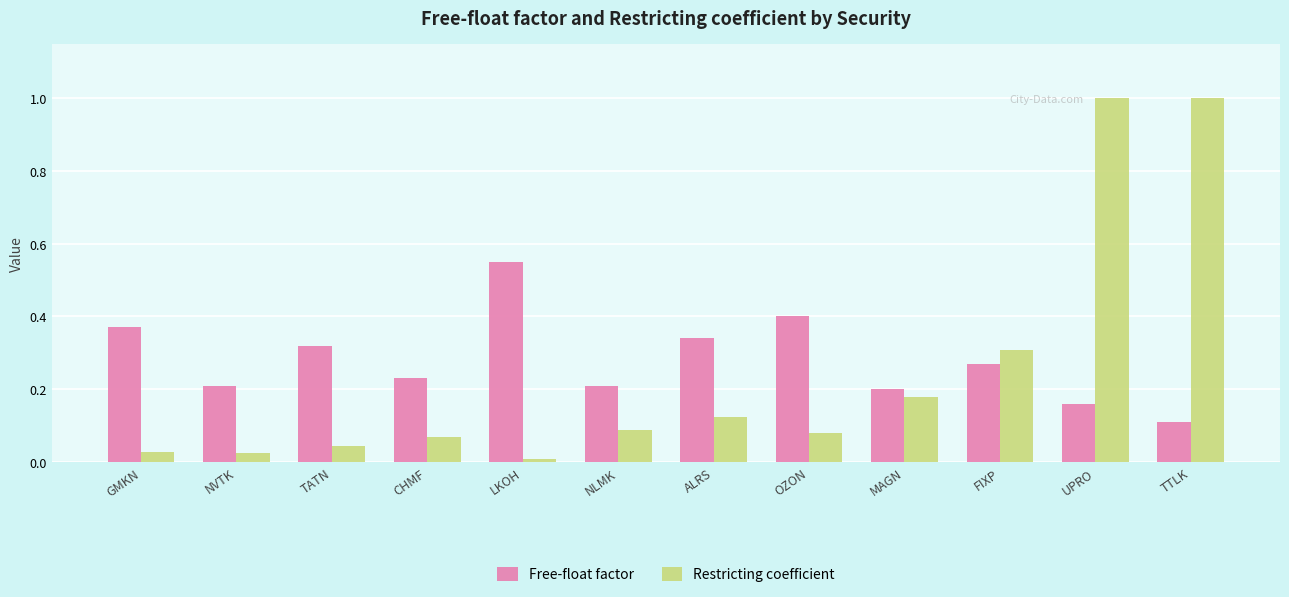

How many Free-float factor values are between 0 and 1?

12